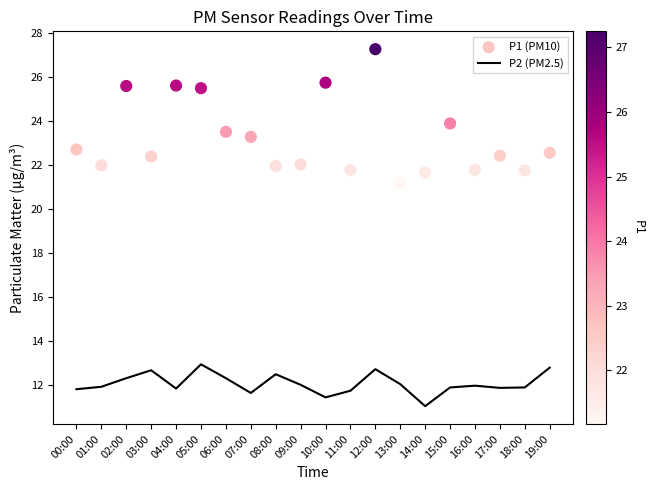

Which series has the largest total across all categories?

P1 (PM10)